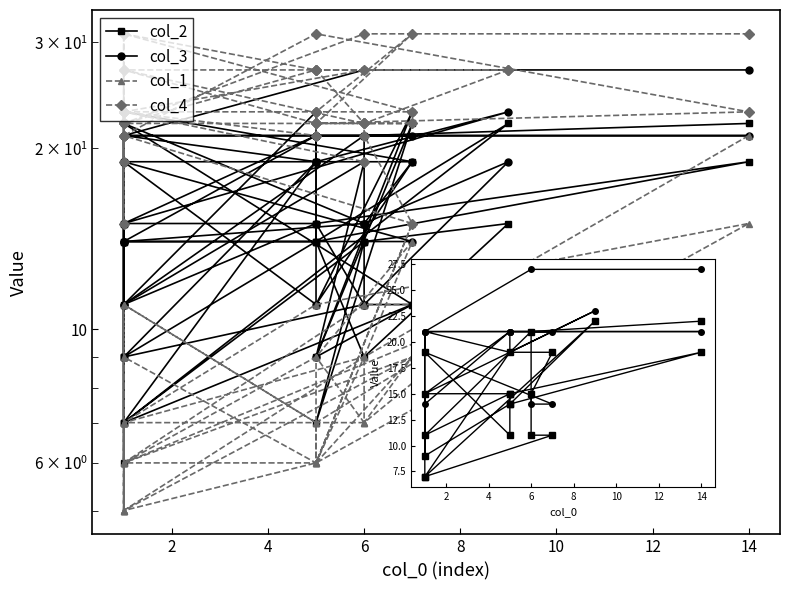

Is it true that col_1 equals 13 at 5?

False